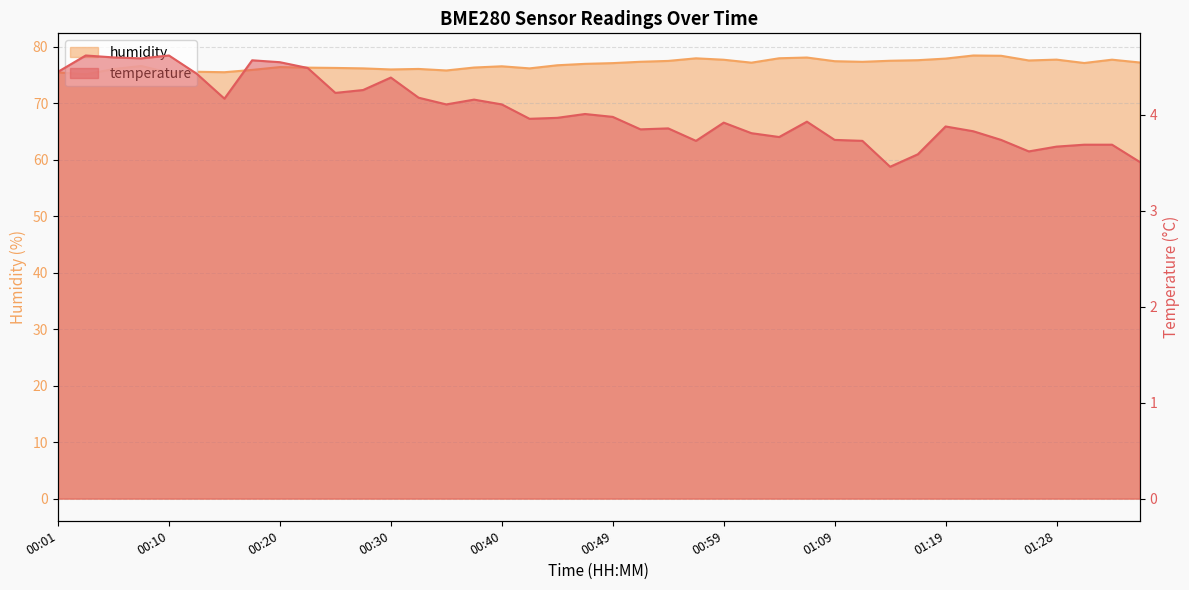

What is the sum of the humidity values at 00:47 and 01:28?

154.6